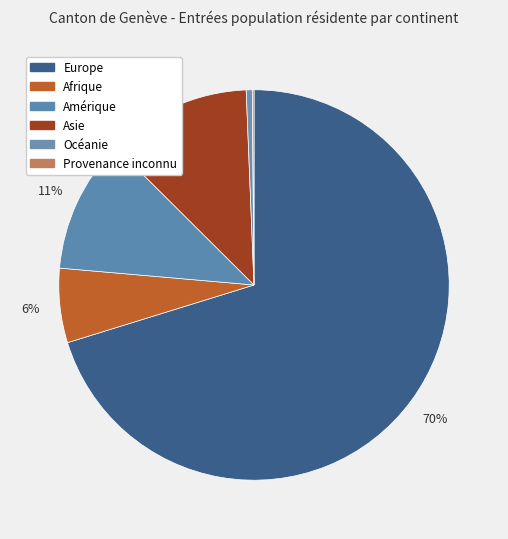

To the nearest percent, what percentage of the pie is Amérique?

11%